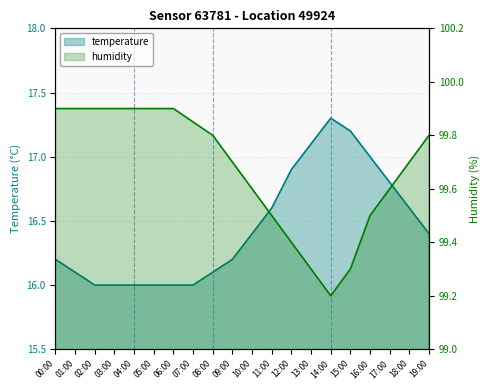

Which series has the widest spread of values?

temperature